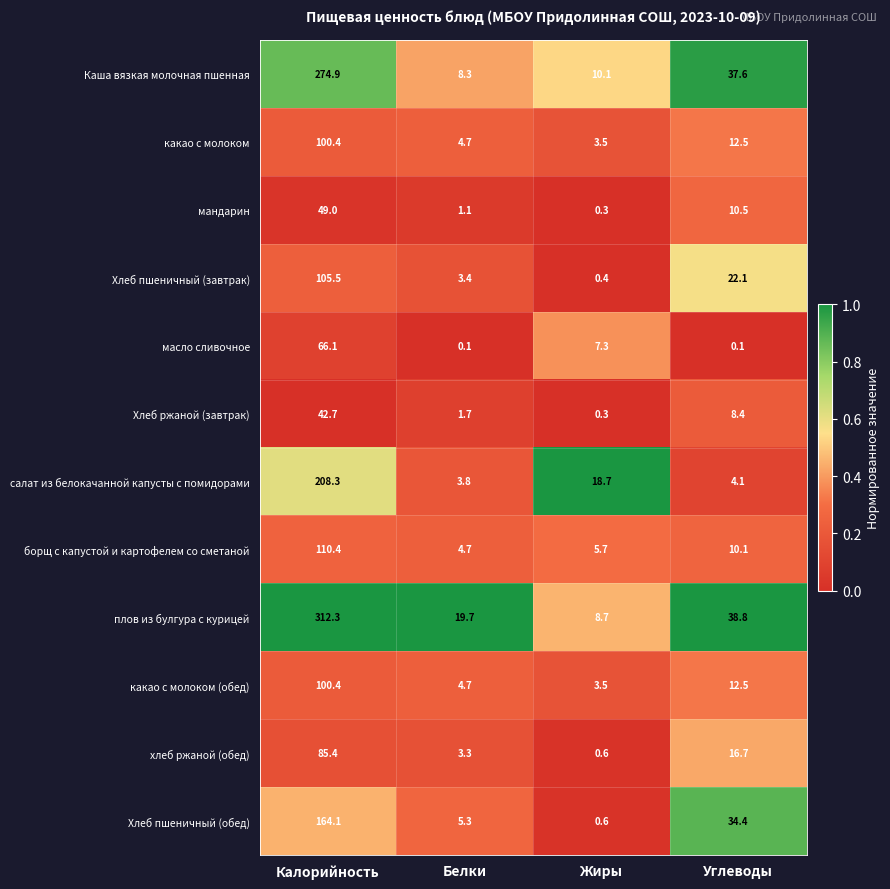

What is the greatest value displayed?

312.3